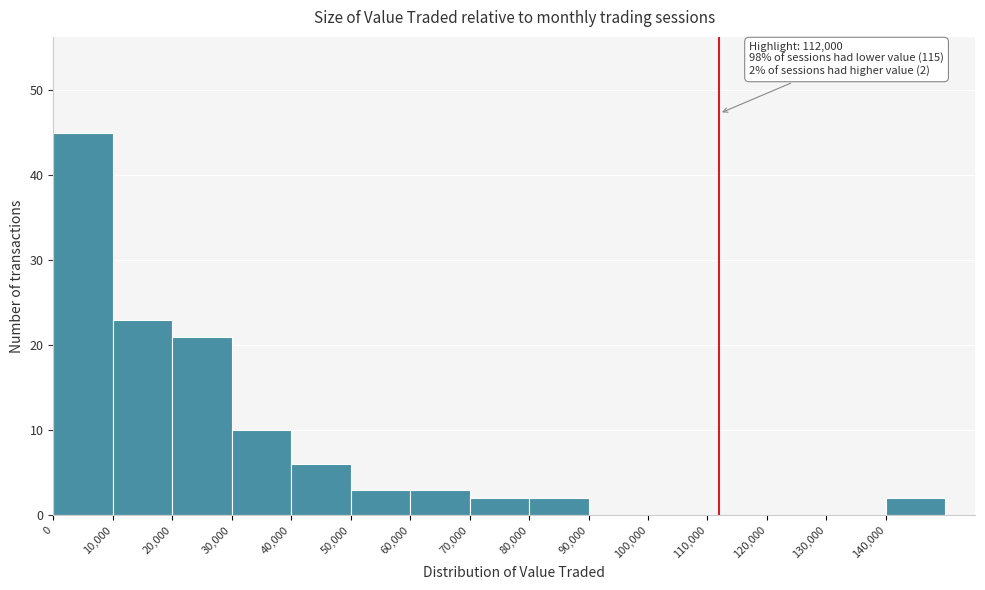

Which range on the x-axis has the tallest bar?

0 to 10000